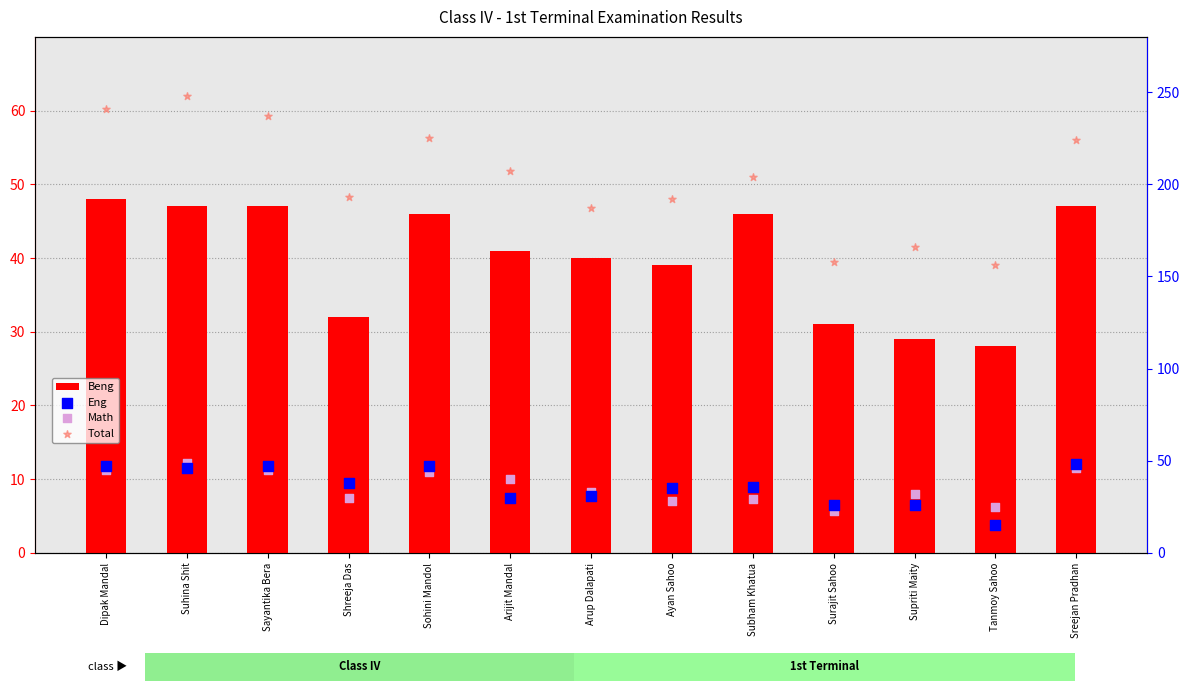

Which series has the largest total across all categories?

Total